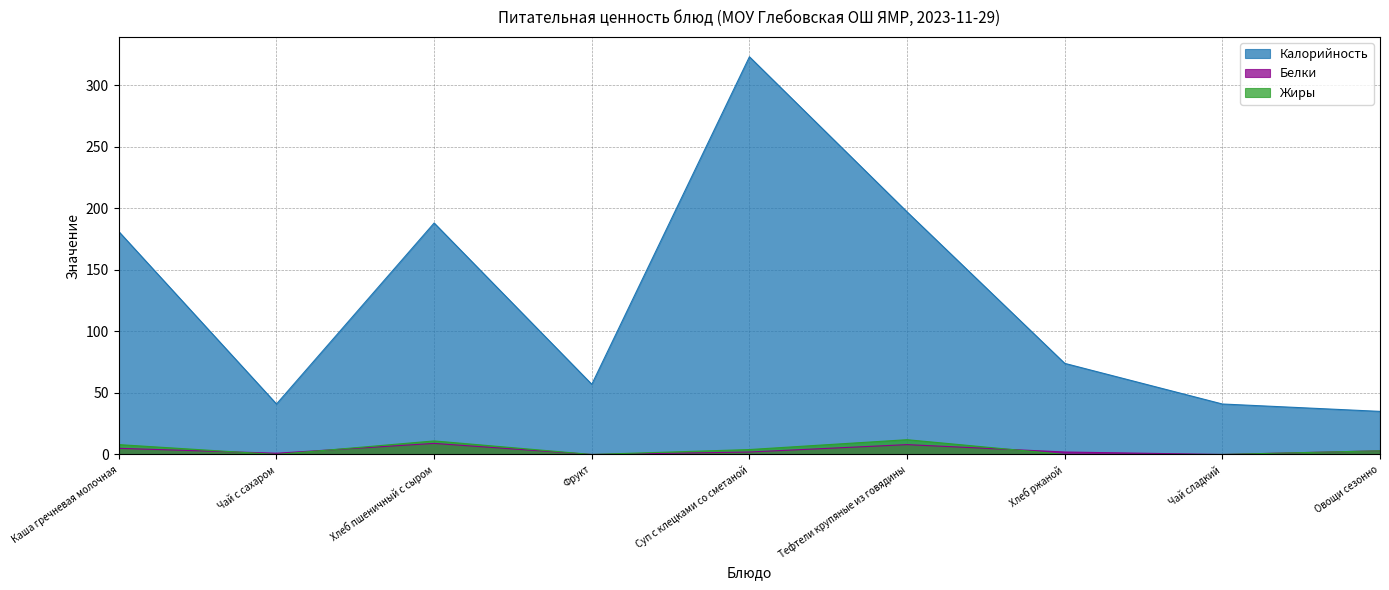

What is the difference between the Жиры values at Тефтели крупяные из говядины and Овощи сезонно?

9